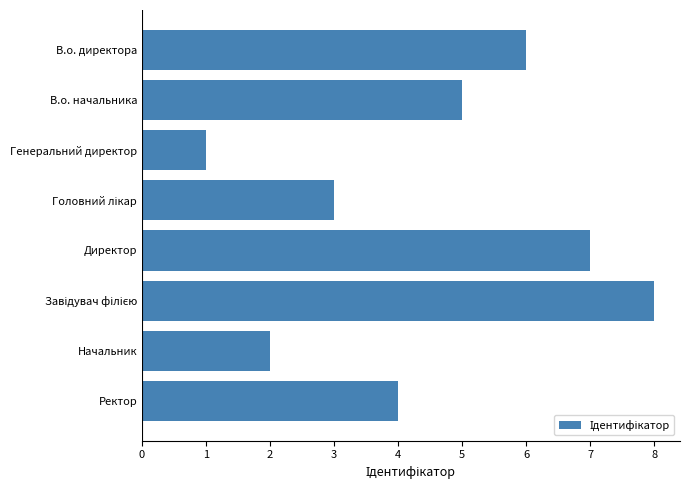

Does the chart contain any negative values?

No